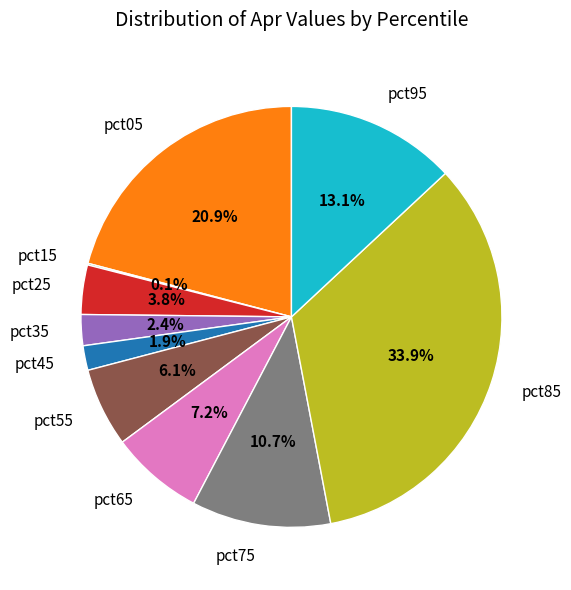

Combined, what portion of the pie is pct85 and pct65?

41.1%